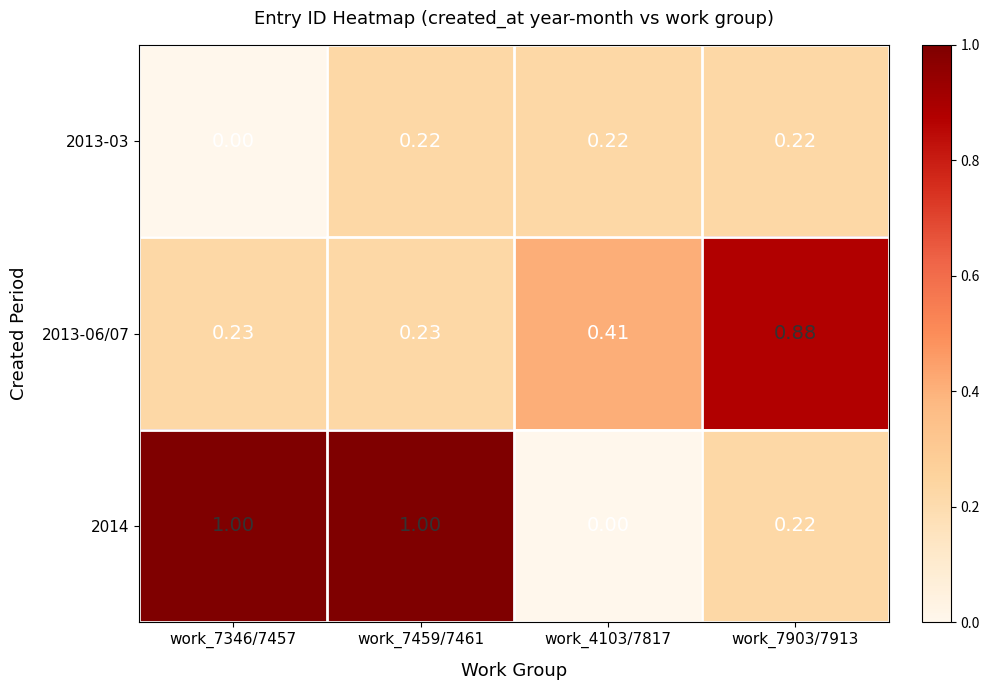

Is the value of 2014 at work_7903/7913 greater than the value of 2013-06/07 at work_7459/7461?

No